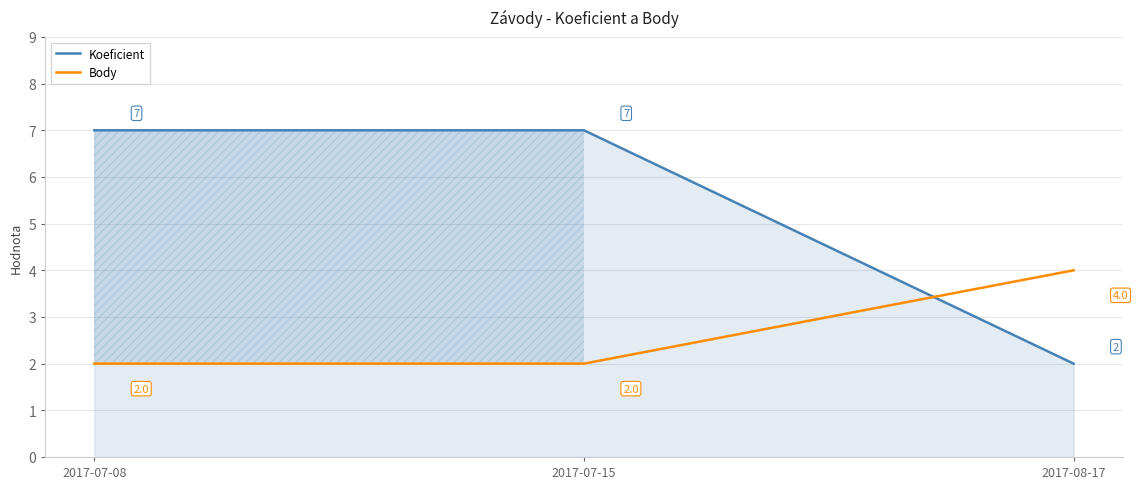

Where is Body nearest to the value 3?

2017-07-08